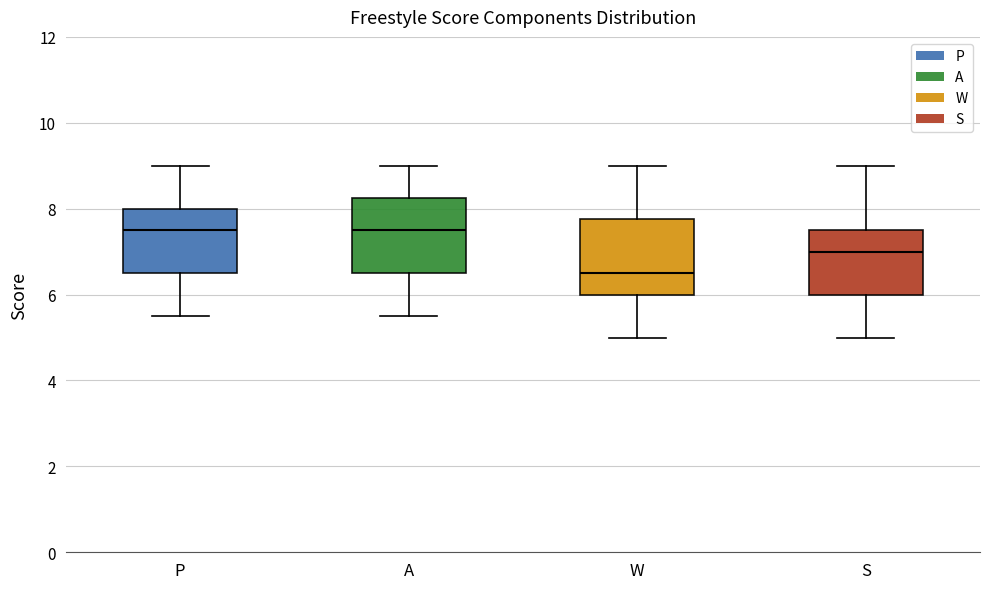

Which box has the lowest median line?

W